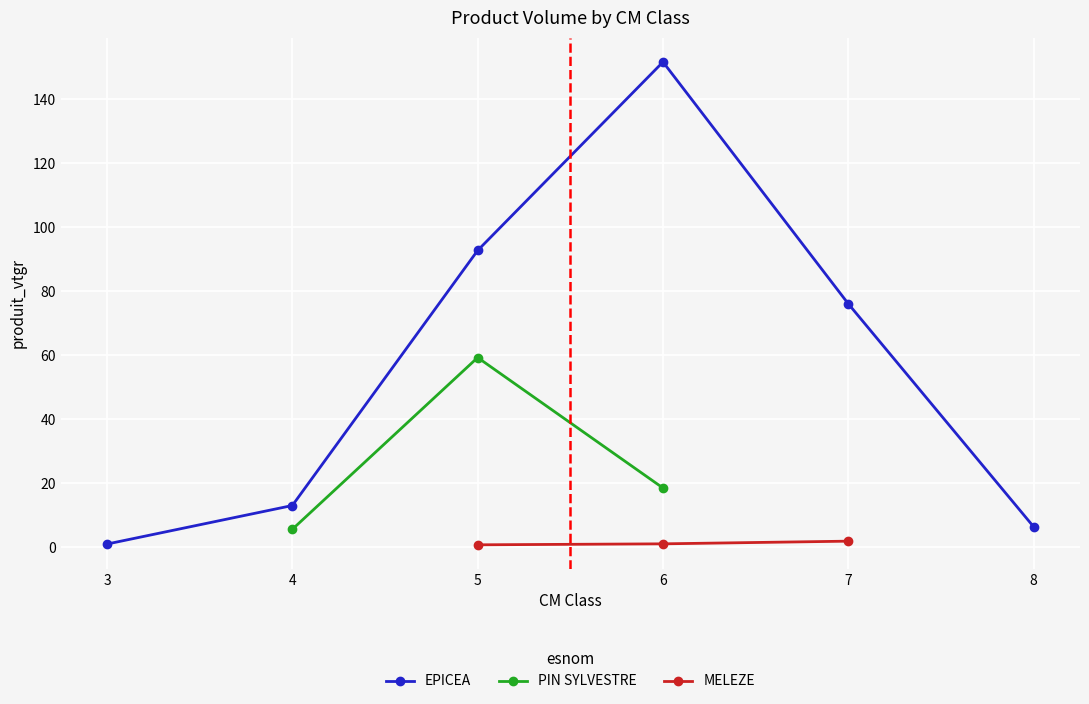

True or false: EPICEA has more than 0 interior local peaks.

True